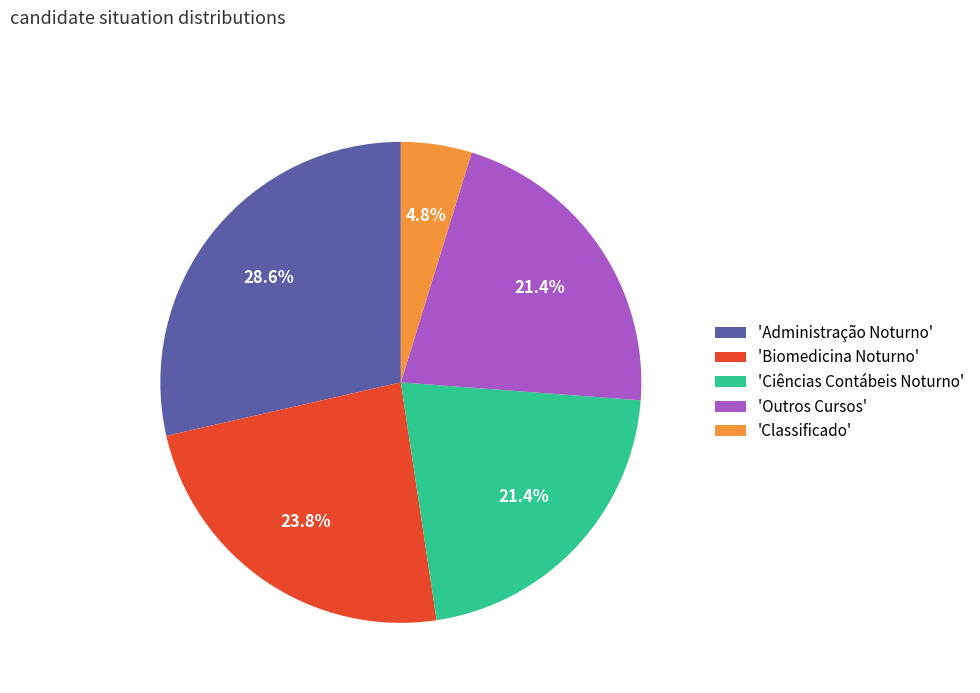

To the nearest percent, what is the difference between the largest and smallest slice percentages?

24%